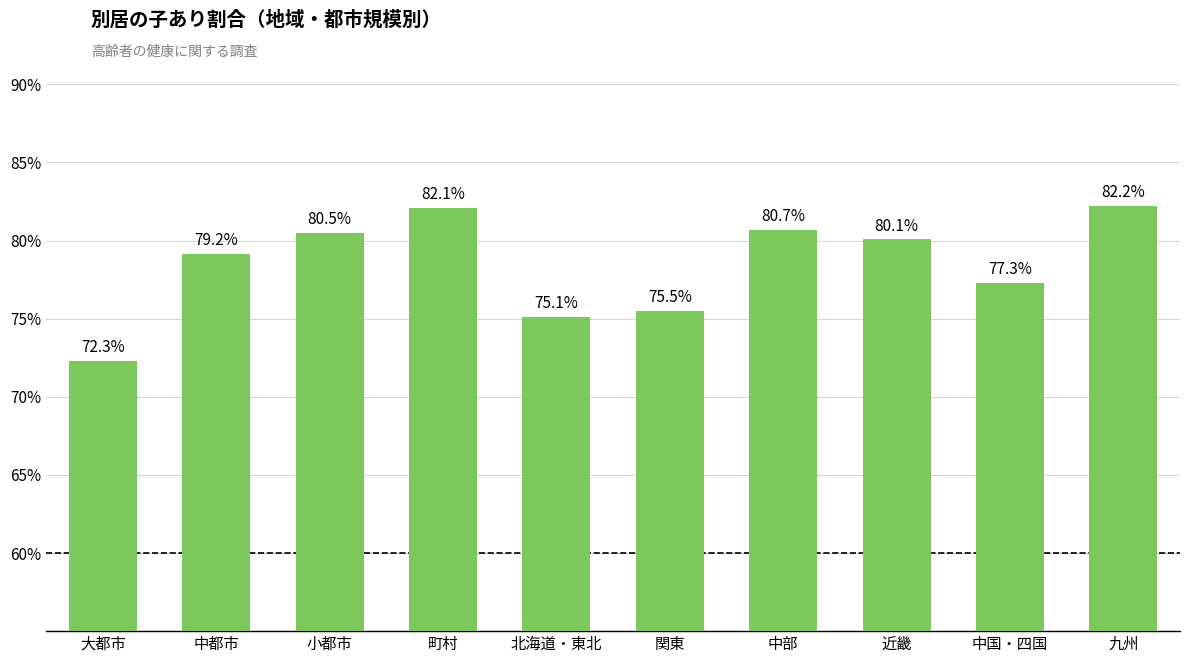

What is the maximum value shown in the chart?

82.2